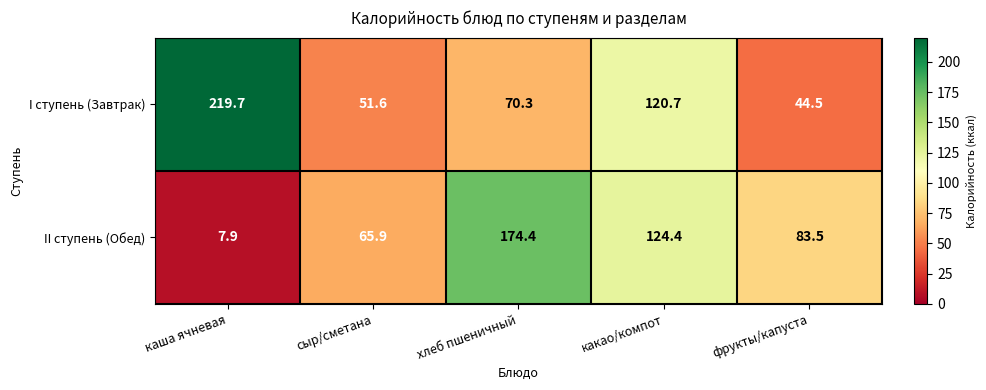

Which series has the widest spread of values?

I ступень (Завтрак)